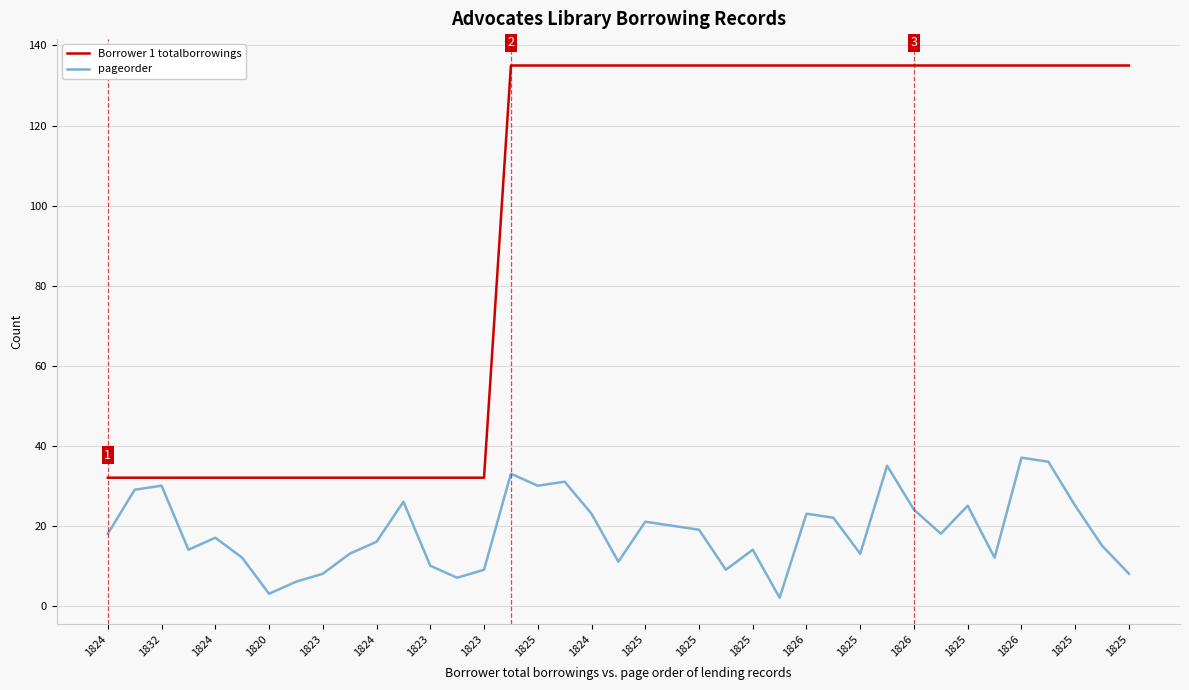

Which series has the largest range (max minus min)?

Borrower 1 totalborrowings